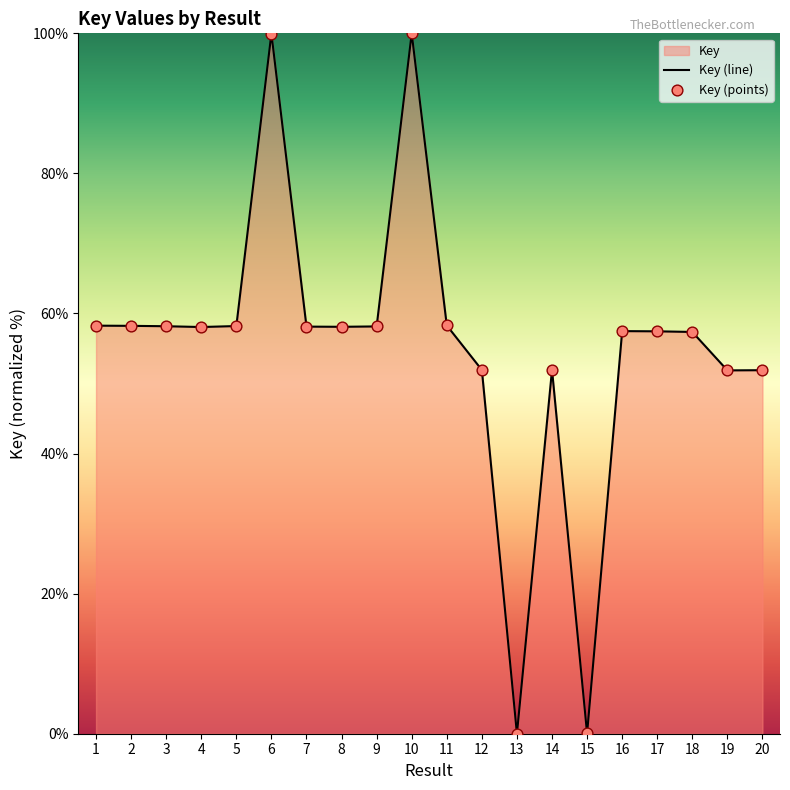

Which series has the widest spread of Y values?

Key (line)